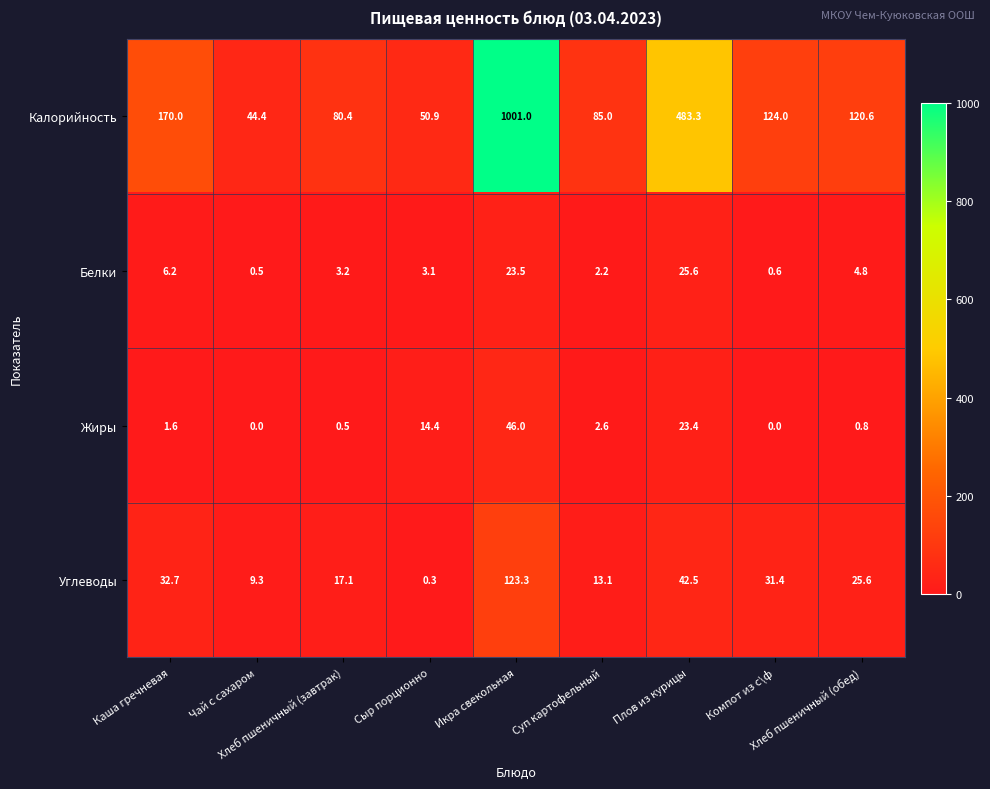

What is the difference between the second highest and second lowest values in the Углеводы series?

33.2